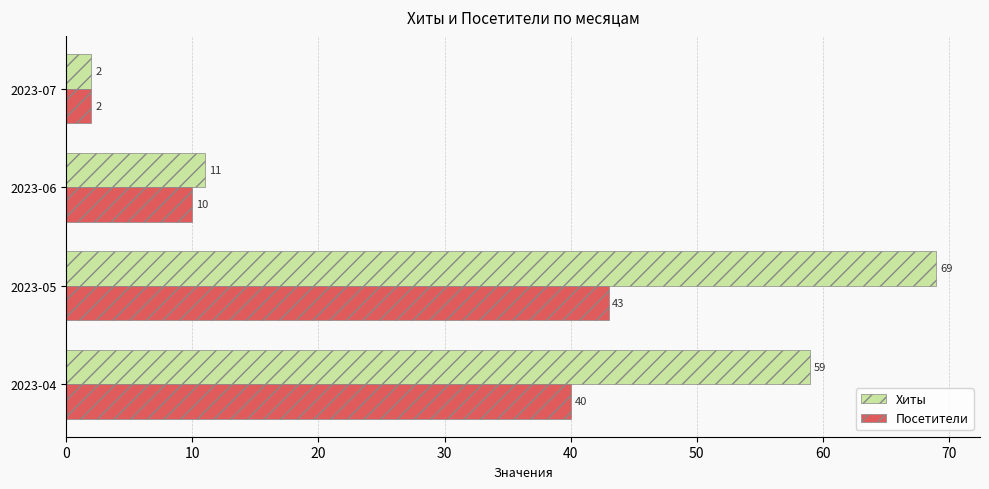

What is the total value across all series at 2023-07?

4